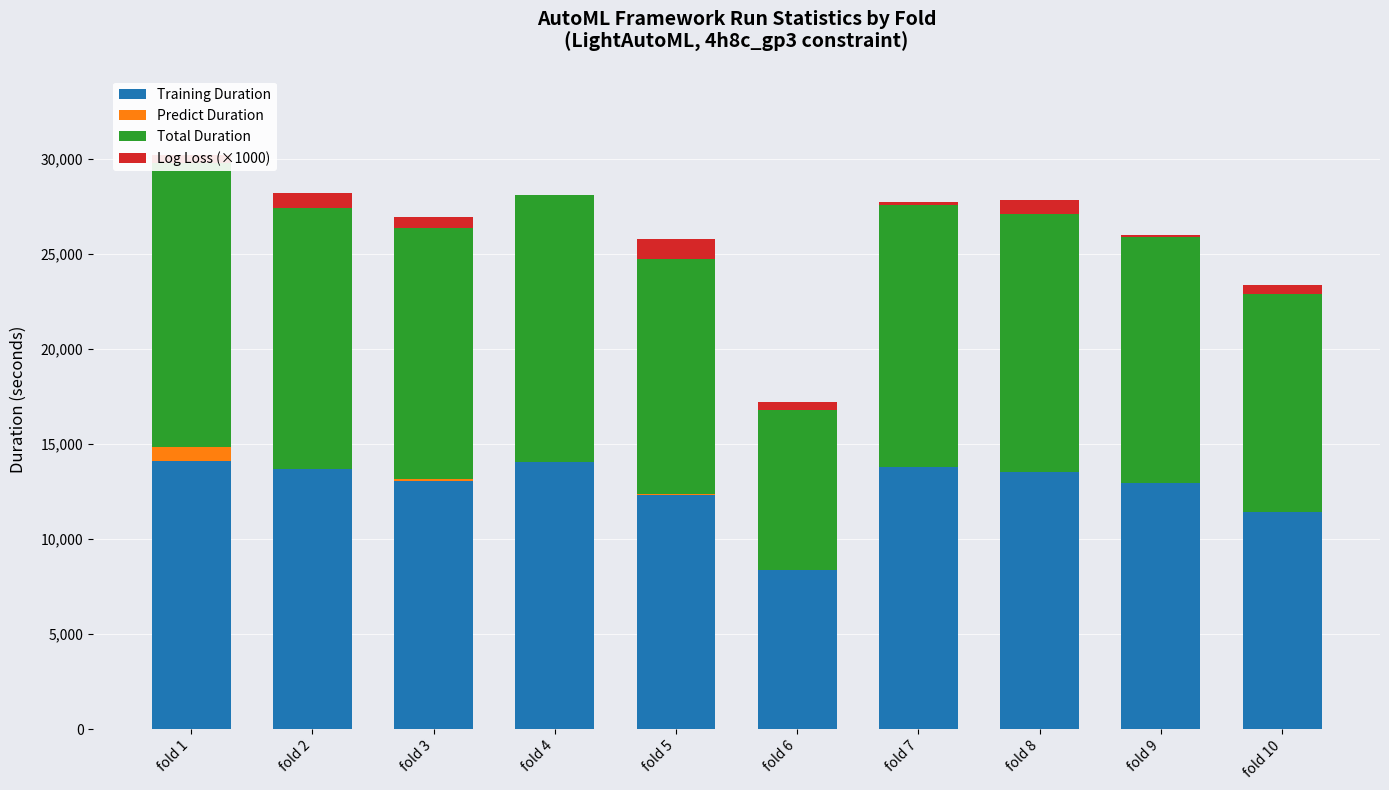

The Training Duration series shows 8389.6 at fold 6. True or false?

True